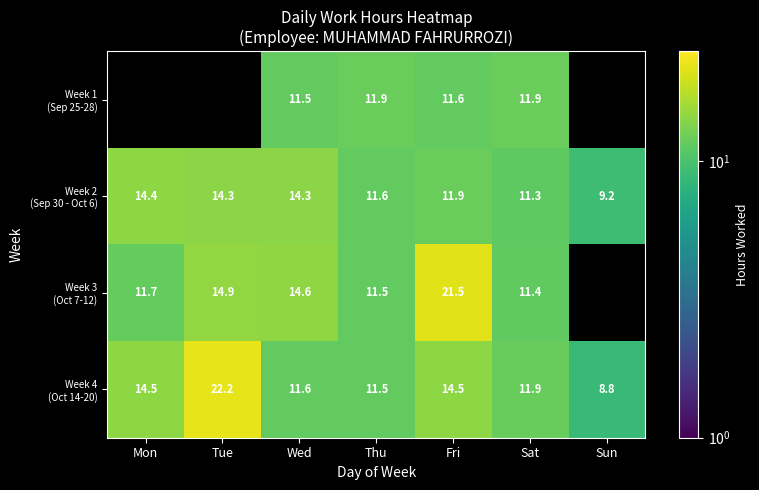

What is the sum of the Week 3 (Oct 7-12) values at Tue and Thu?

26.4